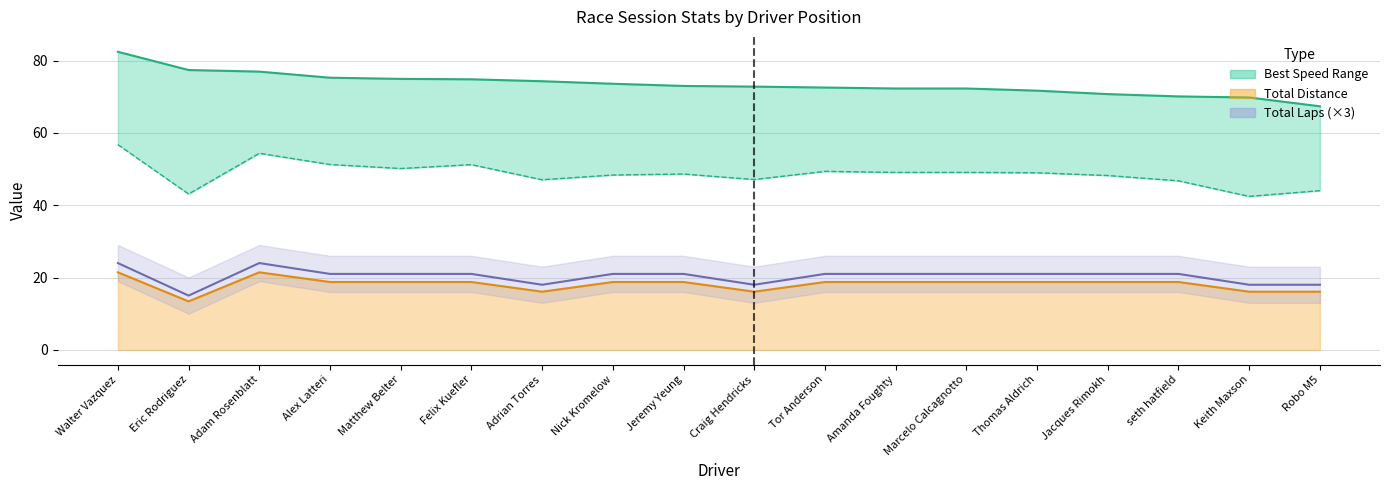

What is the ratio of the value at Amanda Foughty to the value at Matthew Belter?

1.0